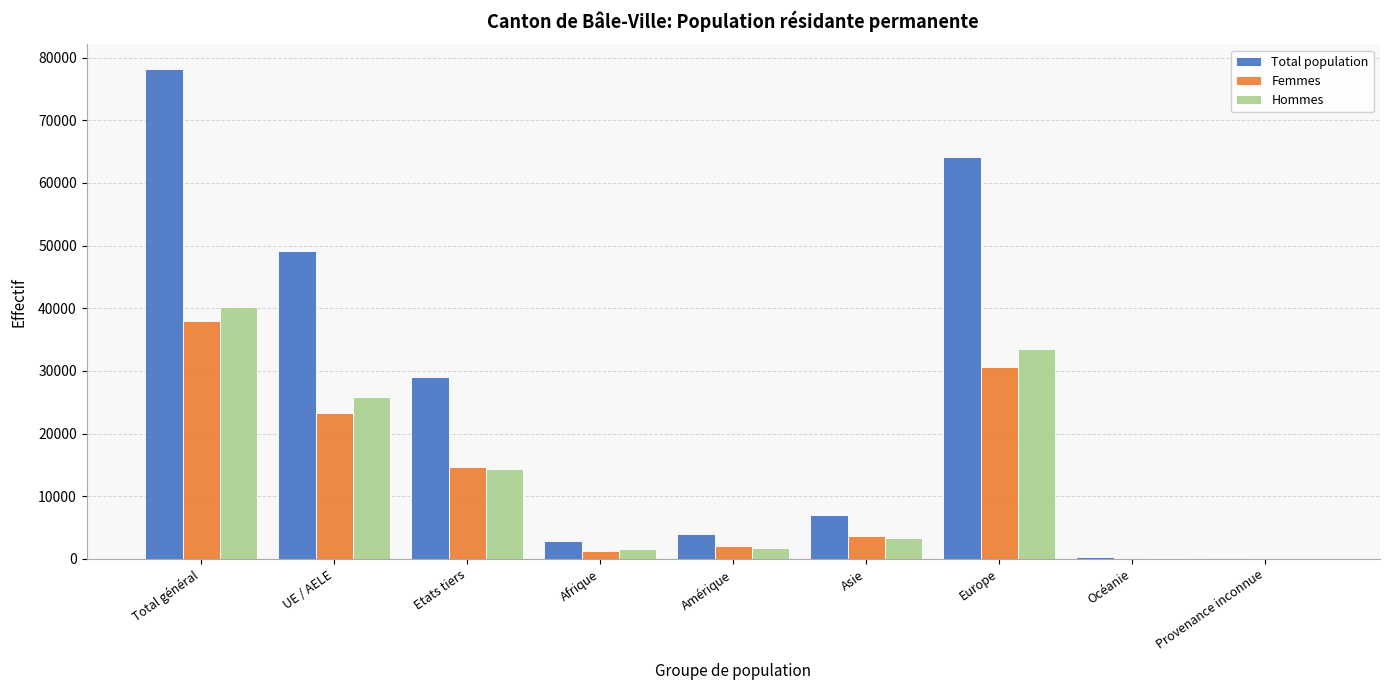

Which category has the highest value across all series?

Total général